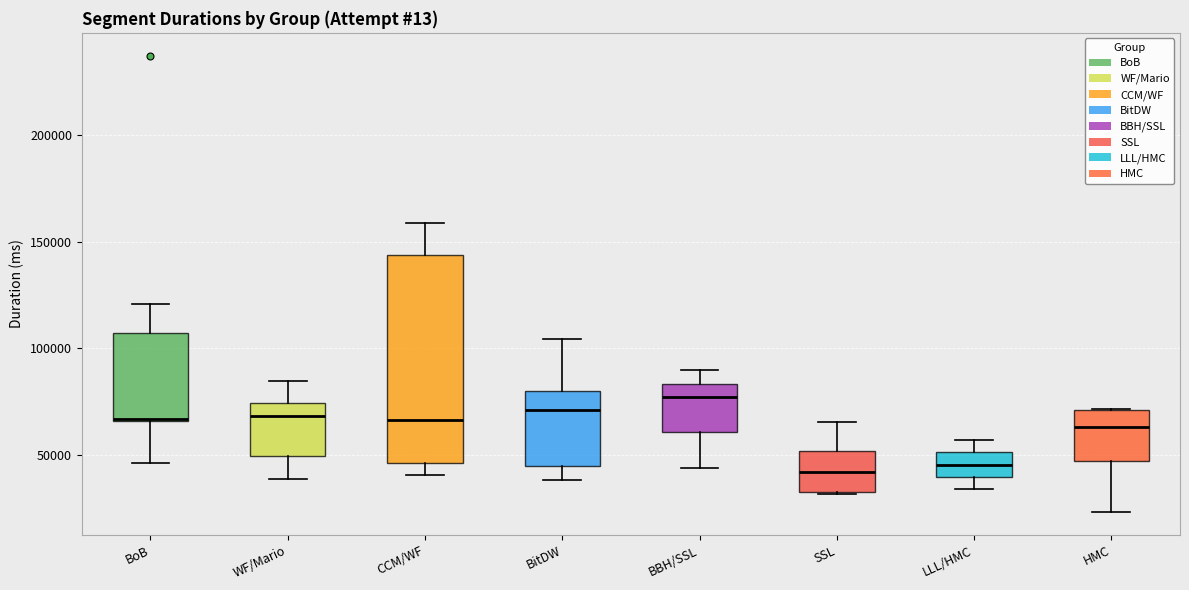

Reading left to right, read every box against the y-axis: the position of its median line, the range the box covers, and the ends of its whiskers. The values are not printed on the chart, so give them approximately, as read against the axis.

BoB: median 65000, box 65000 to 105000, whiskers 45000 to 120000
WF/Mario: median 70000, box 50000 to 75000, whiskers 40000 to 85000
CCM/WF: median 65000, box 45000 to 145000, whiskers 40000 to 160000
BitDW: median 70000, box 45000 to 80000, whiskers 40000 to 105000
BBH/SSL: median 75000, box 60000 to 85000, whiskers 45000 to 90000
SSL: median 40000, box 35000 to 50000, whiskers 30000 to 65000
LLL/HMC: median 45000, box 40000 to 50000, whiskers 35000 to 55000
HMC: median 65000, box 45000 to 70000, whiskers 25000 to 70000